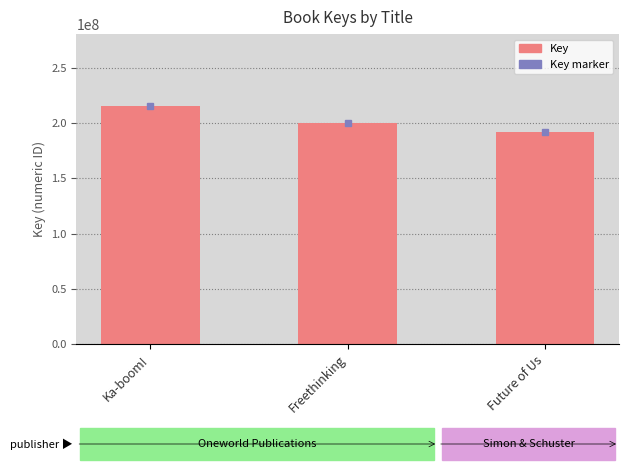

What is the difference between the maximum and minimum values?

24259897